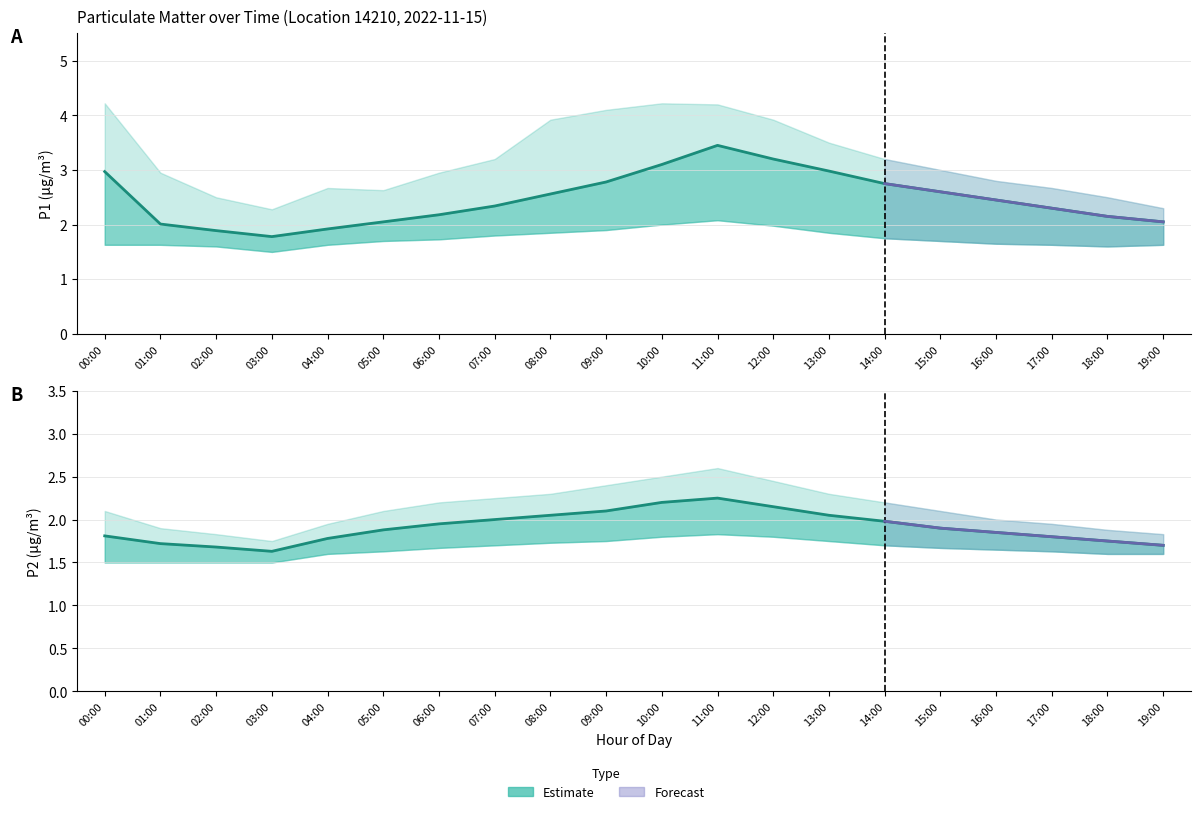

Which series changed the most between 15:00 and 19:00?

P1_upper